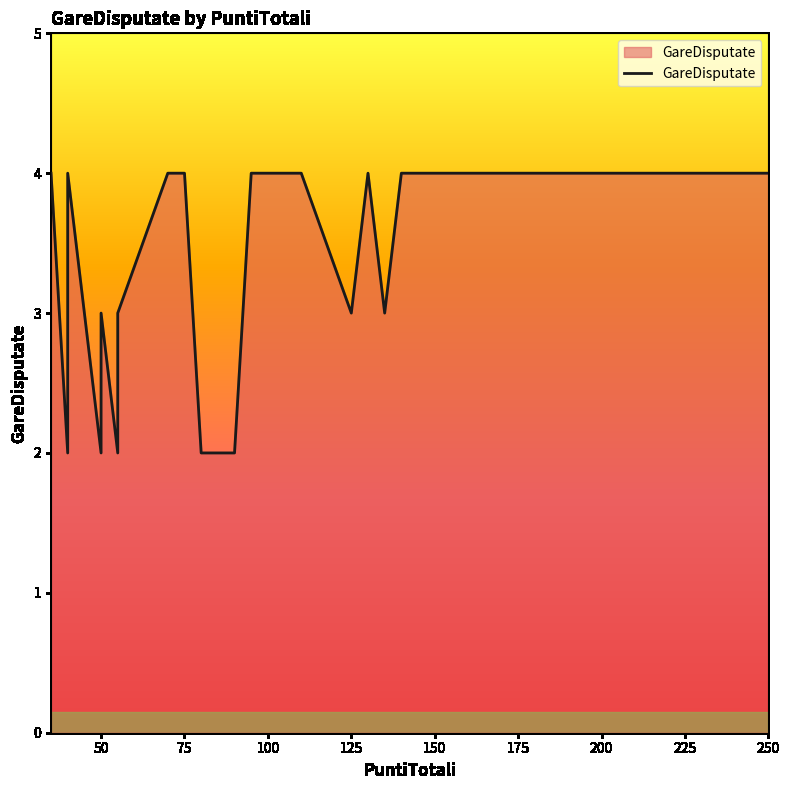

The chart shows a value of 1 at 30. True or false?

False